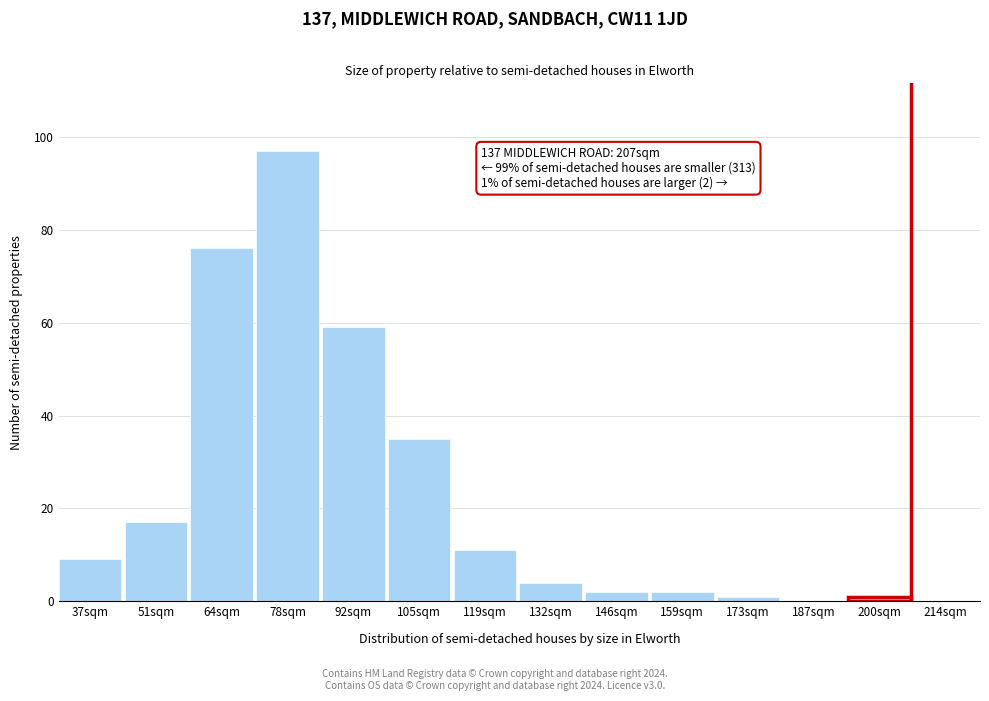

Reading left to right, extract all data points from this chart.

37sqm=9	51sqm=17	64sqm=76	78sqm=97	92sqm=59	105sqm=35	119sqm=11	132sqm=4	146sqm=2	159sqm=2	173sqm=1	187sqm=0	200sqm=1	214sqm=0